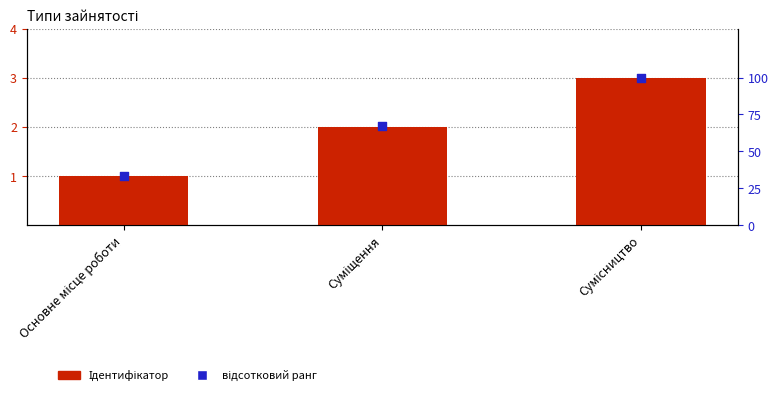

At how many categories does at least one series exceed 94?

1